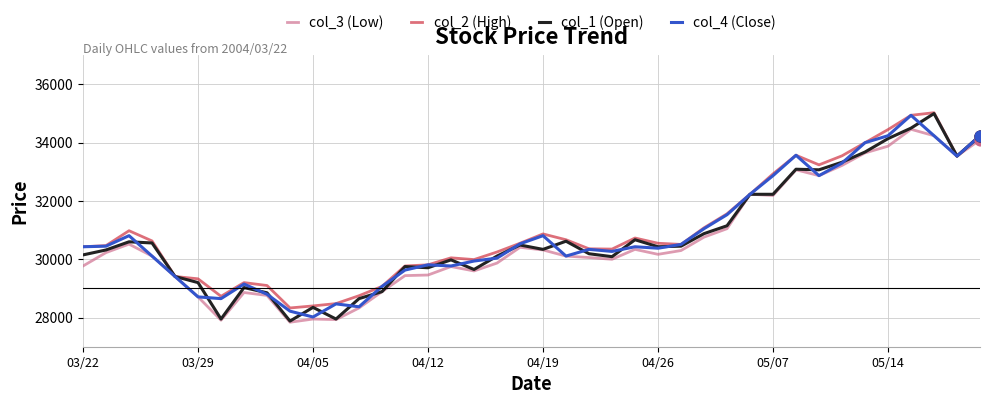

Which series has the widest spread of values?

col_1 (Open)